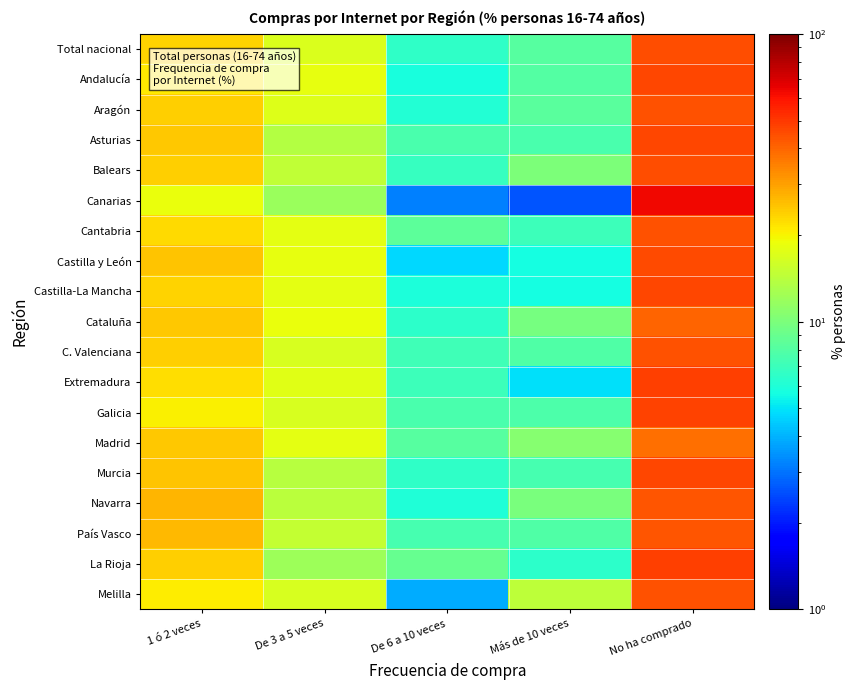

Rank the series at De 3 a 5 veces from lowest to highest value.

Canarias, La Rioja, Asturias, Murcia, Navarra, Balears, País Vasco, Melilla, C. Valenciana, Galicia, Total nacional, Aragón, Extremadura, Cantabria, Castilla-La Mancha, Madrid, Andalucía, Castilla y León, Cataluña